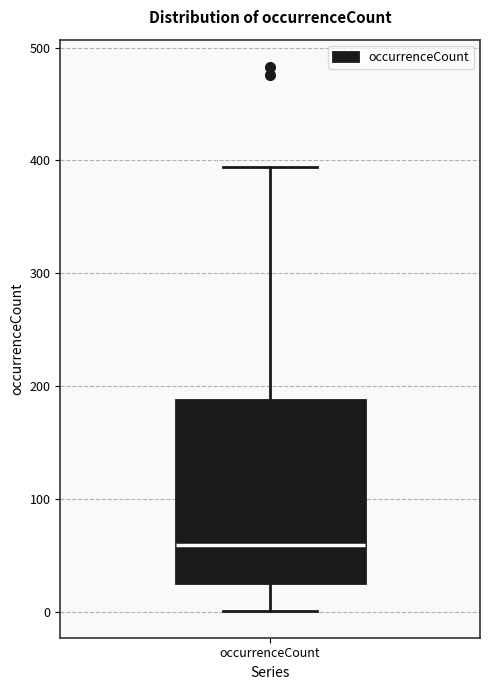

Where does the lower whisker of the box for occurrenceCount end on the y-axis? The values are not printed on the chart, so give them approximately, as read against the axis.

0